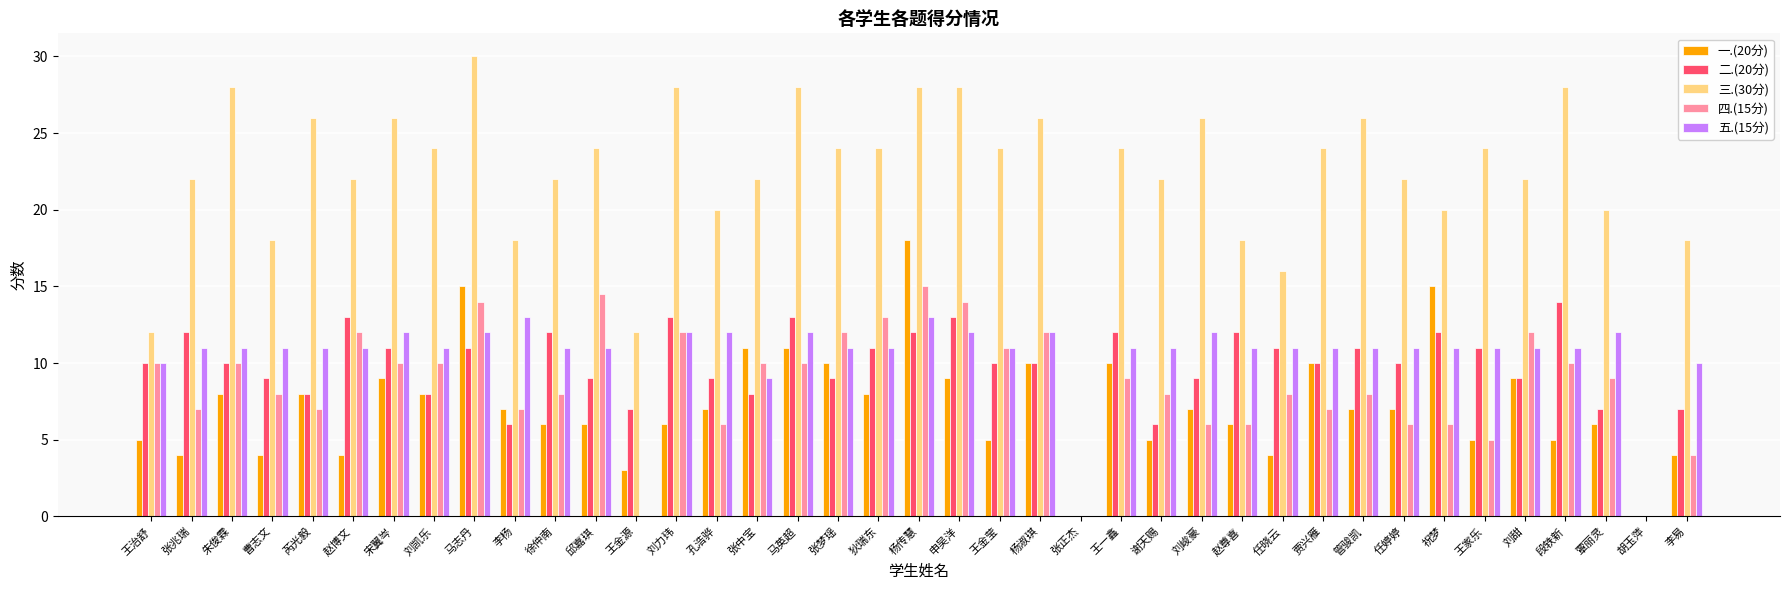

Reading left to right, list all the values displayed in this chart.

一.(20分): 5.0	4.0	8.0	4.0	8.0	4.0	9.0	8.0	15.0	7.0	6.0	6.0	3.0	6.0	7.0	11.0	11.0	10.0	8.0	18.0	9.0	5.0	10.0	0.0	10.0	5.0	7.0	6.0	4.0	10.0	7.0	7.0	15.0	5.0	9.0	5.0	6.0	0.0	4.0
二.(20分): 10.0	12.0	10.0	9.0	8.0	13.0	11.0	8.0	11.0	6.0	12.0	9.0	7.0	13.0	9.0	8.0	13.0	9.0	11.0	12.0	13.0	10.0	10.0	0.0	12.0	6.0	9.0	12.0	11.0	10.0	11.0	10.0	12.0	11.0	9.0	14.0	7.0	0.0	7.0
三.(30分): 12.0	22.0	28.0	18.0	26.0	22.0	26.0	24.0	30.0	18.0	22.0	24.0	12.0	28.0	20.0	22.0	28.0	24.0	24.0	28.0	28.0	24.0	26.0	0.0	24.0	22.0	26.0	18.0	16.0	24.0	26.0	22.0	20.0	24.0	22.0	28.0	20.0	0.0	18.0
四.(15分): 10.0	7.0	10.0	8.0	7.0	12.0	10.0	10.0	14.0	7.0	8.0	14.5	0.0	12.0	6.0	10.0	10.0	12.0	13.0	15.0	14.0	11.0	12.0	0.0	9.0	8.0	6.0	6.0	8.0	7.0	8.0	6.0	6.0	5.0	12.0	10.0	9.0	0.0	4.0
五.(15分): 10.0	11.0	11.0	11.0	11.0	11.0	12.0	11.0	12.0	13.0	11.0	11.0	0.0	12.0	12.0	9.0	12.0	11.0	11.0	13.0	12.0	11.0	12.0	0.0	11.0	11.0	12.0	11.0	11.0	11.0	11.0	11.0	11.0	11.0	11.0	11.0	12.0	0.0	10.0